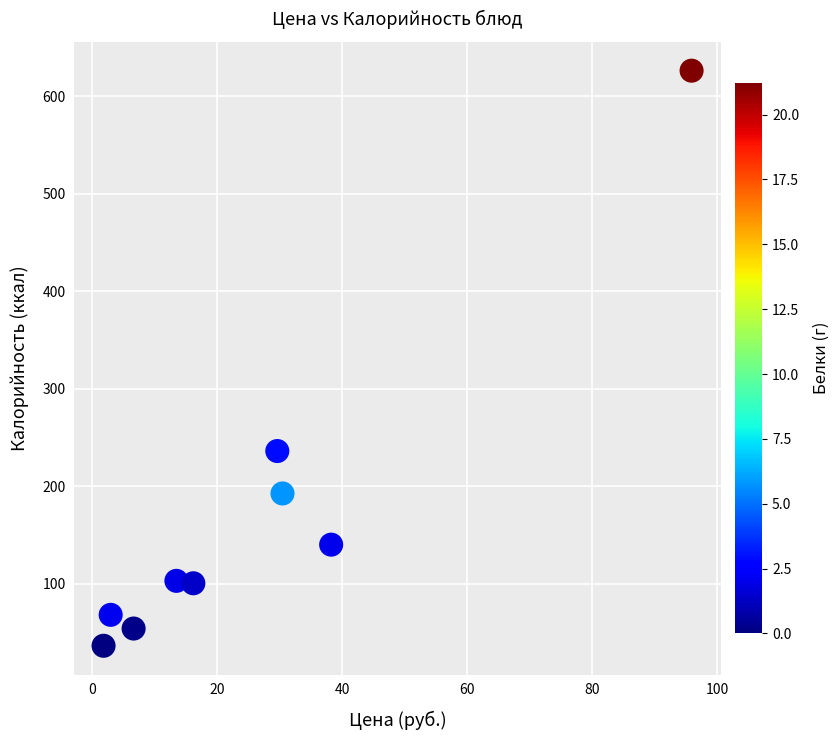

What Y value in the scatter plot is closest to 331?

236.0